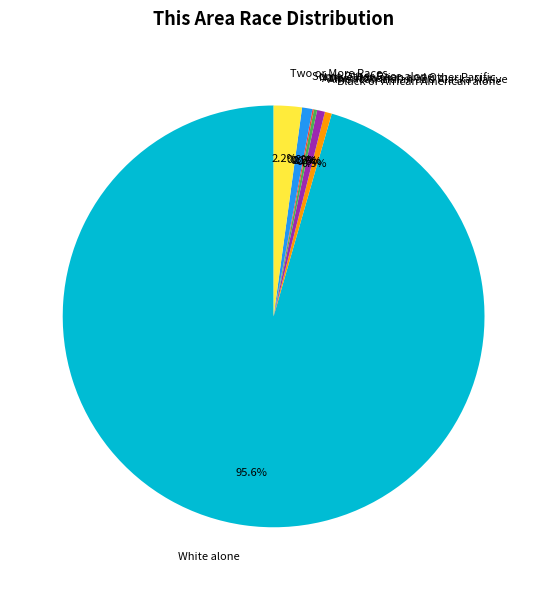

Which category has the biggest portion of the pie?

White alone